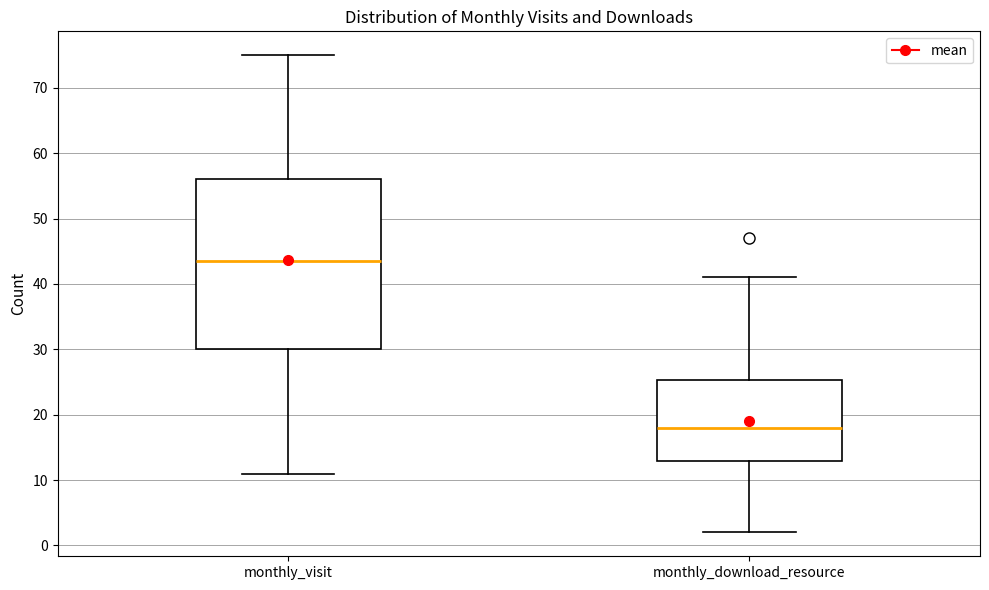

Reading left to right, read every box against the y-axis: the position of its median line, the range the box covers, and the ends of its whiskers. The values are not printed on the chart, so give them approximately, as read against the axis.

monthly_visit: median 44, box 30 to 56, whiskers 11 to 75
monthly_download_resource: median 18, box 13 to 25, whiskers 2 to 41